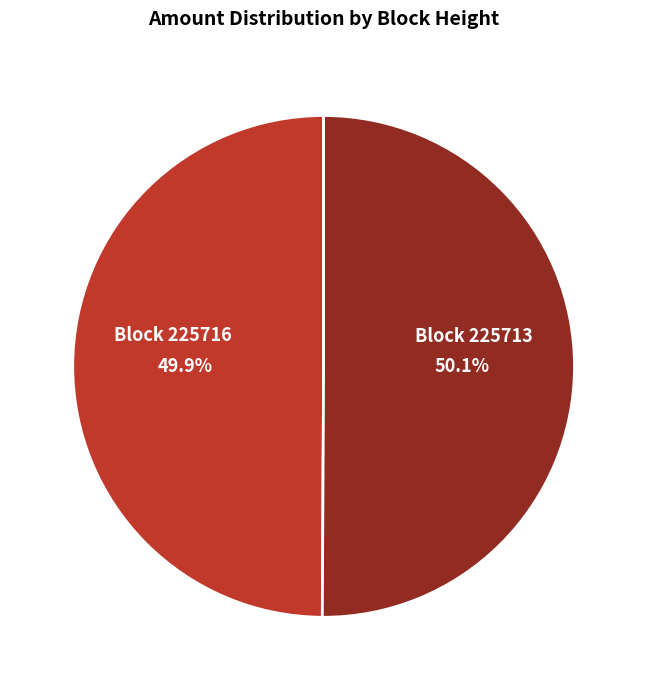

Is there a majority slice in this chart?

Yes